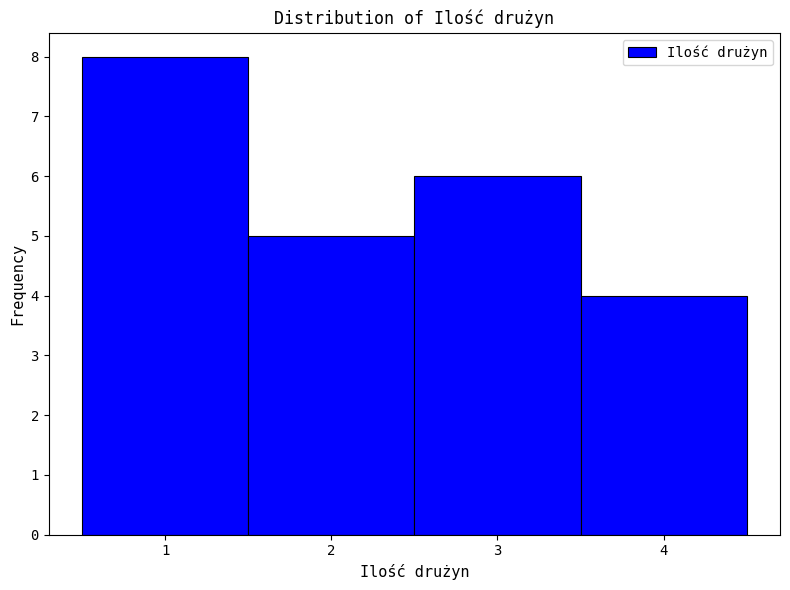

Reading left to right, transcribe this chart: for each bar, give the range it covers on the x-axis and its height. The values are not printed on the chart, so give them approximately, as read against the axis.

0.5 to 1.5: 8
1.5 to 2.5: 5
2.5 to 3.5: 6
3.5 to 4.5: 4